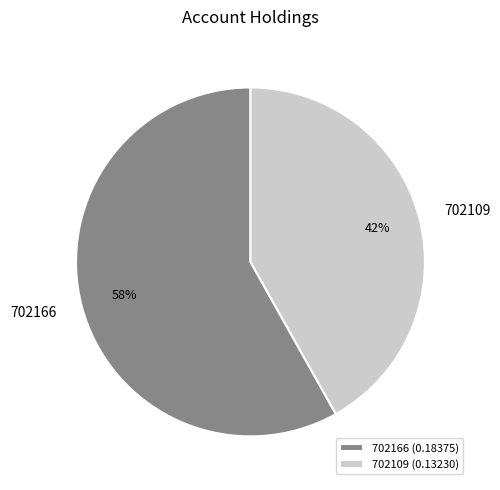

How many segments does this pie chart have?

2